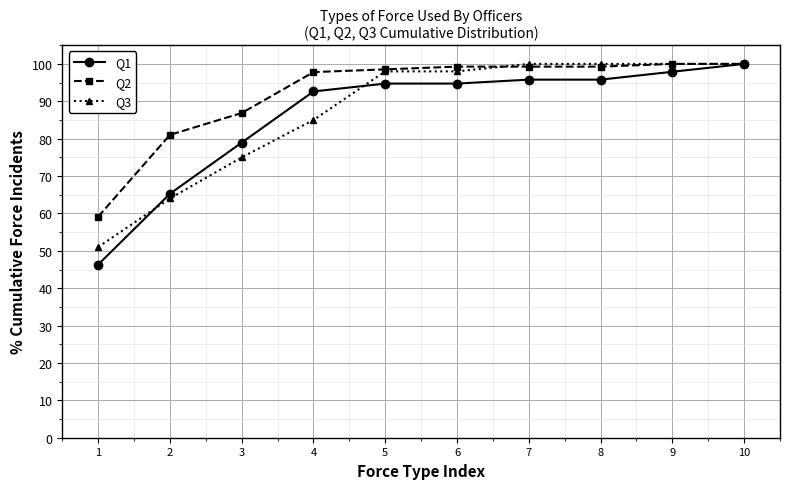

What is the average value of the Q3 series?

87.1